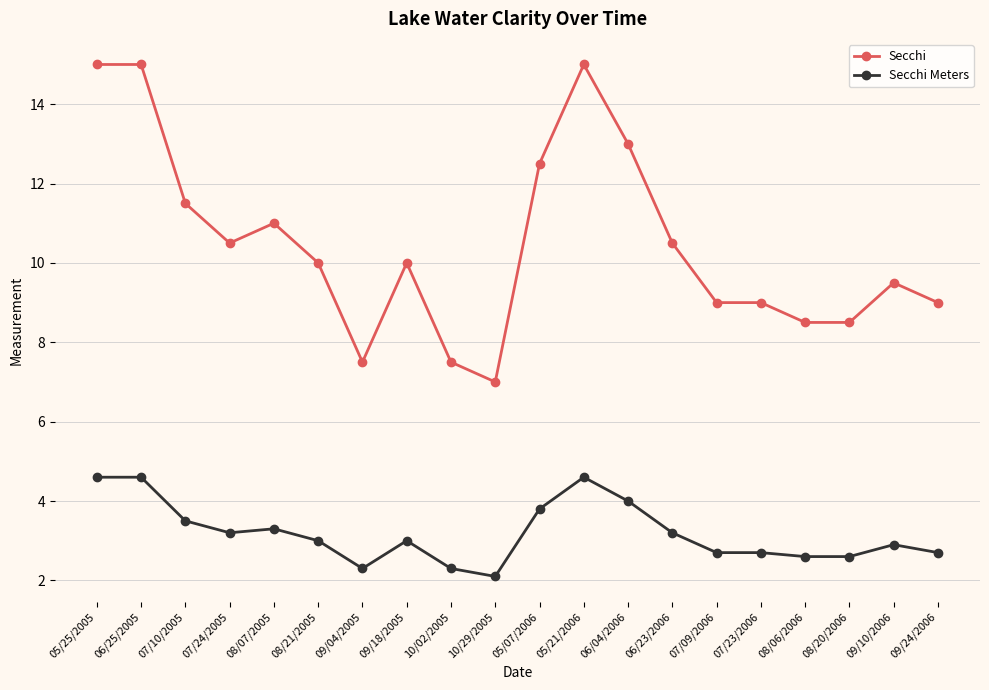

Which series changed the most between 08/07/2005 and 06/04/2006?

Secchi